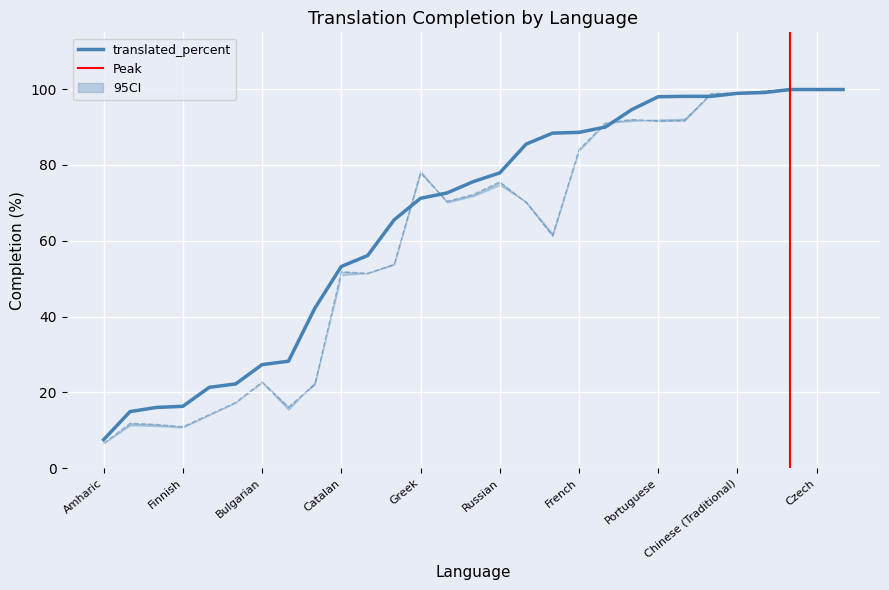

At which category is the sum across all series the highest?

Croatian